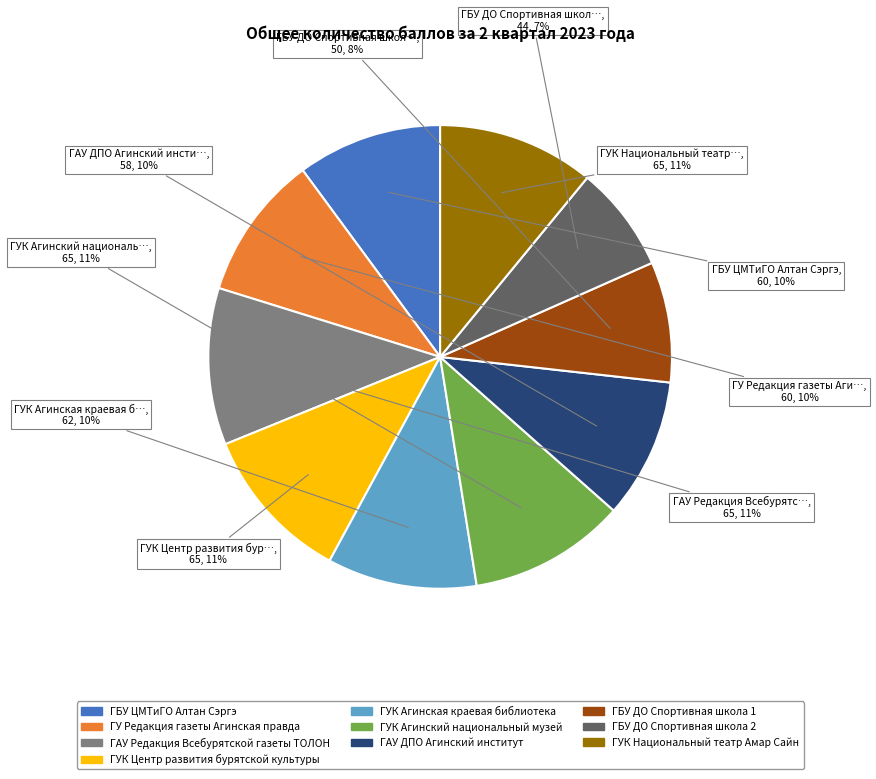

Do ГУК Центр развития бурятской культуры and ГУ Редакция газеты Агинская правда together represent more than half of the pie?

No